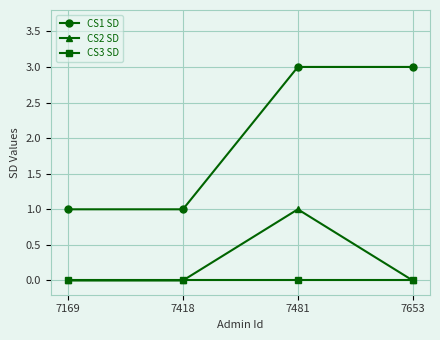

At 7481, list the series in order from smallest to largest.

CS3 SD, CS2 SD, CS1 SD